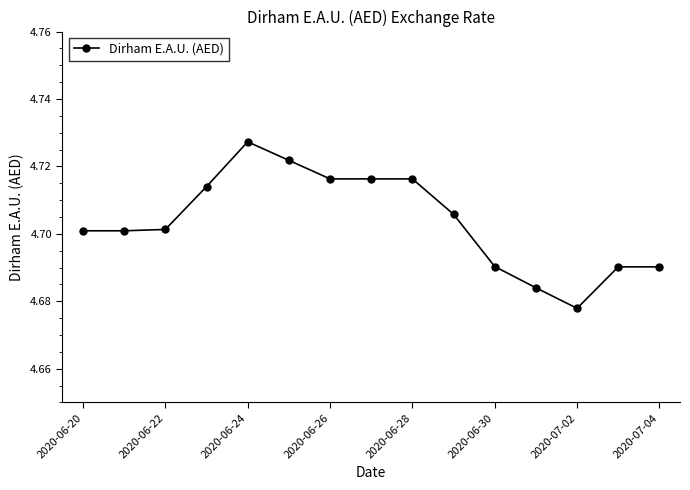

Count the values in the range 4 to 5.

15